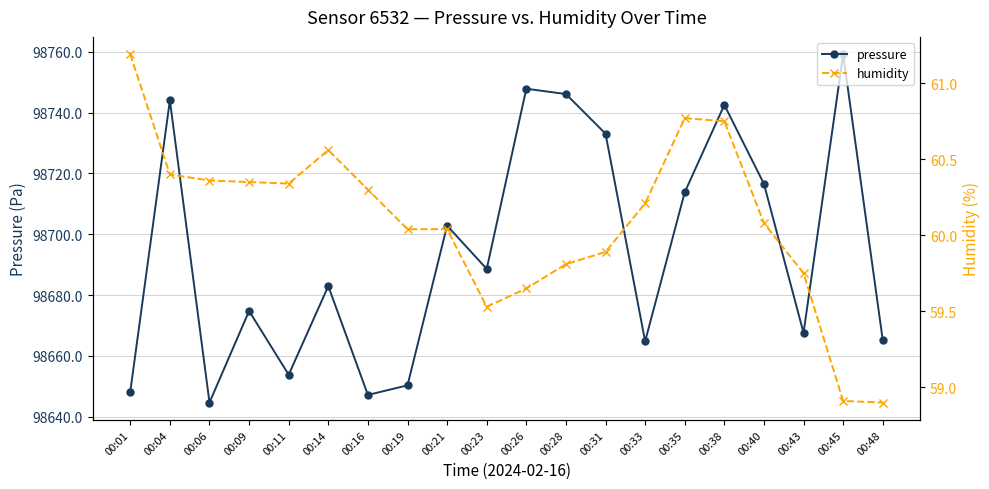

True or false: pressure and humidity intersect in this chart.

False